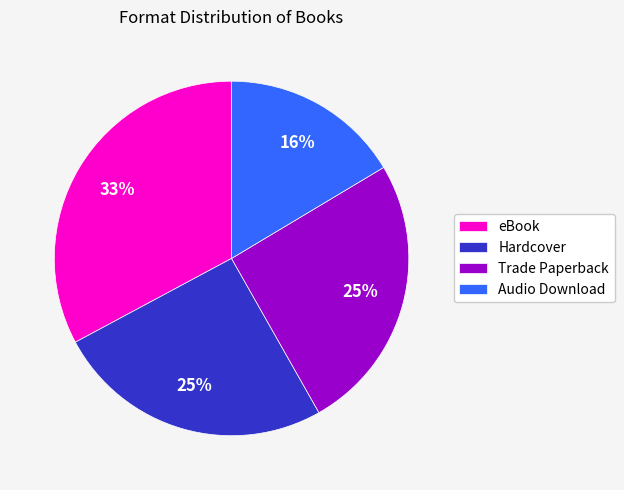

What is the smallest slice in the pie chart?

Audio Download